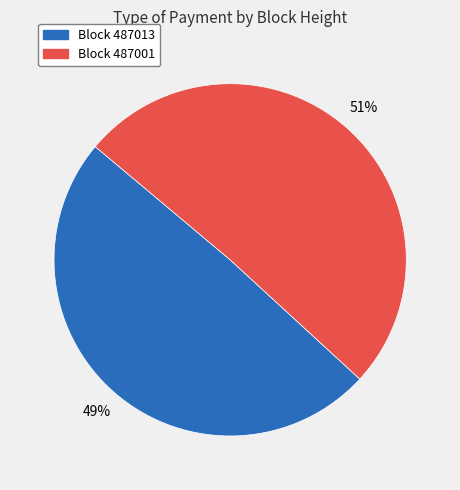

To the nearest percent, what is the average slice percentage?

50%